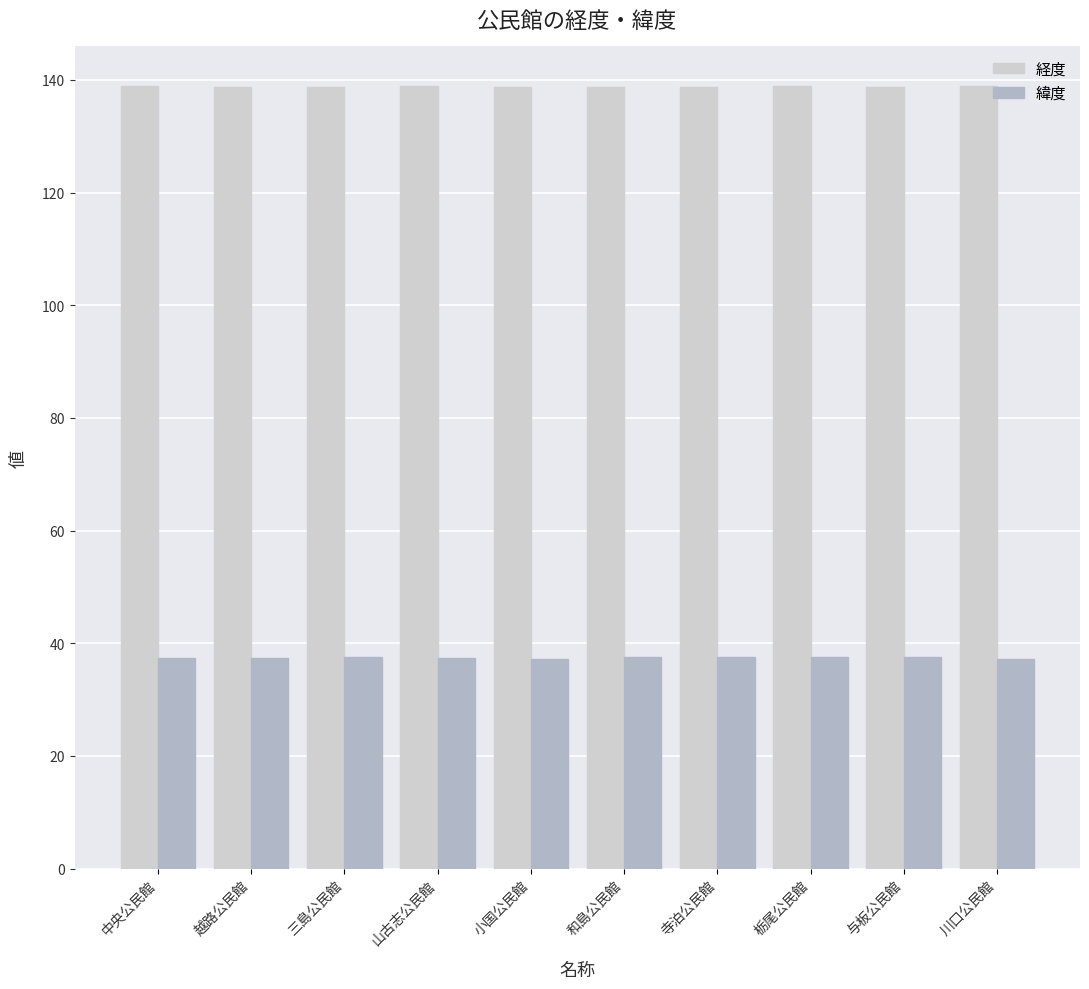

What position from the right is 三島公民館?

8